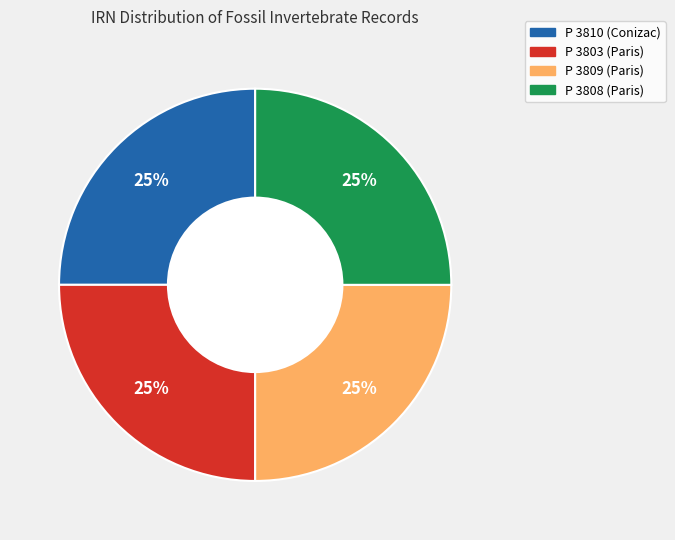

To the nearest percent, what portion does P 3808 (Paris) represent?

25%